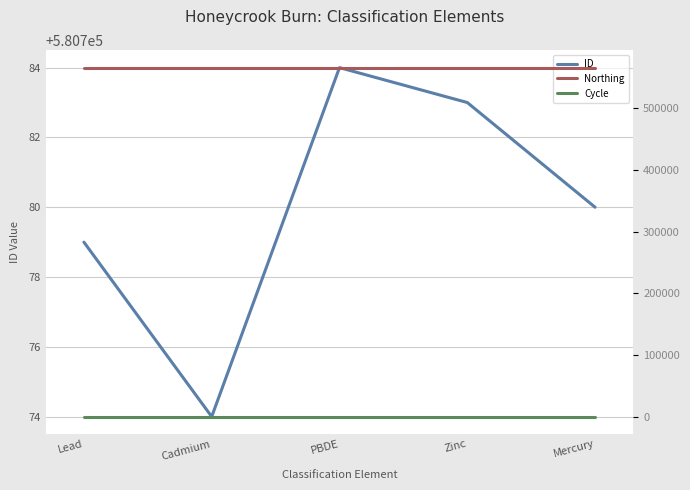

At how many categories does at least one series exceed 13264?

5